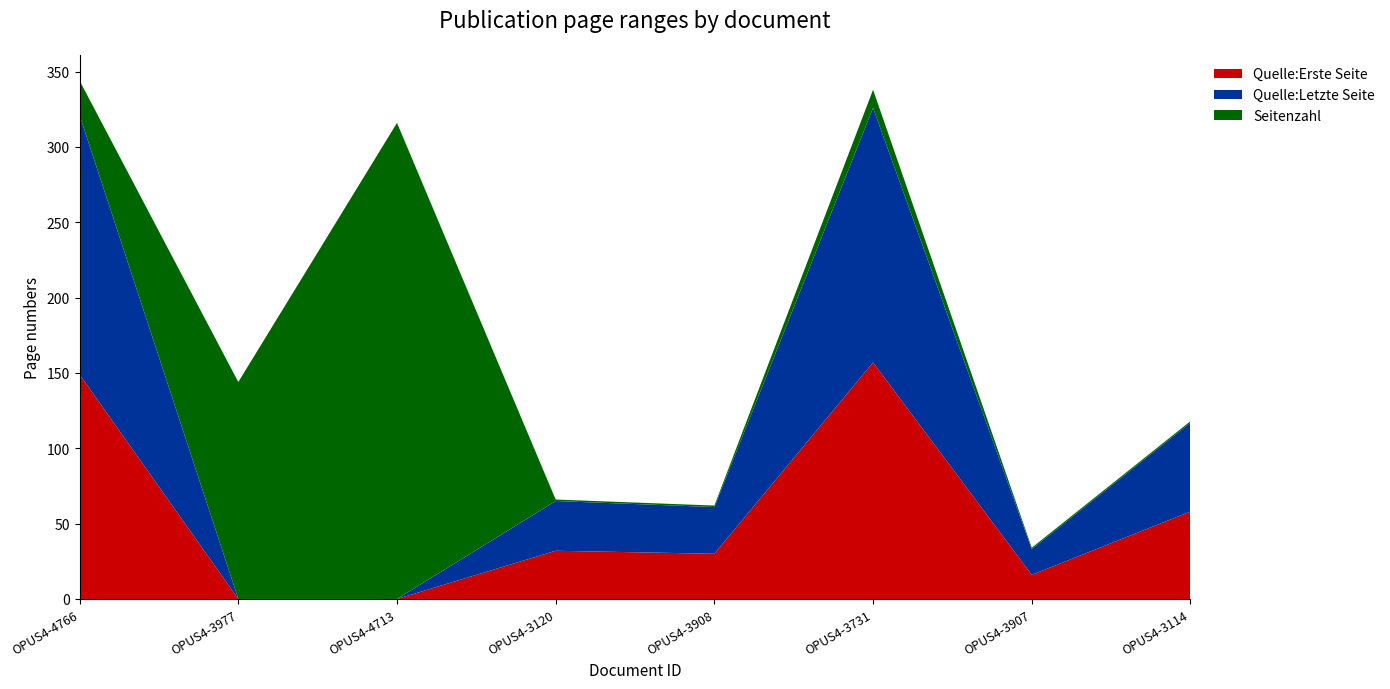

Reading right to left, transcribe all the data shown in this chart.

Quelle:Erste Seite: 58	16	157	30	32	0	0	149
Quelle:Letzte Seite: 59	17	169	31	33	0	0	172
Seitenzahl: 1	1	12	1	1	316	144	23